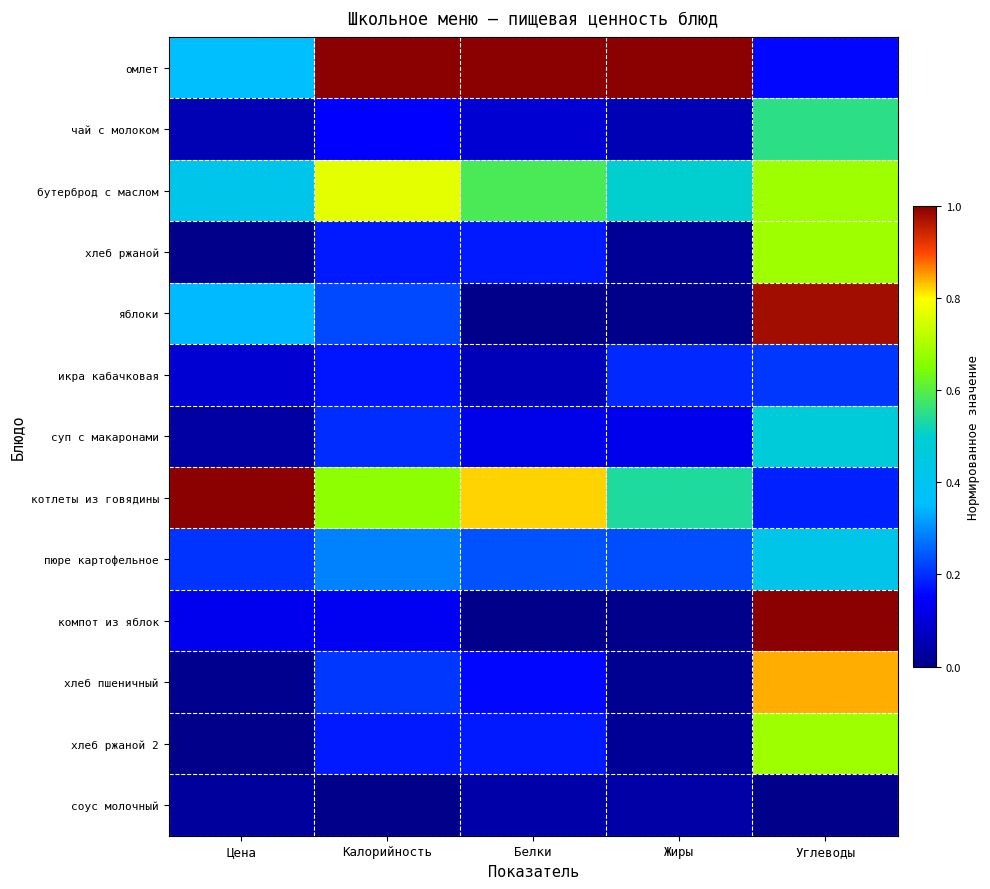

Reading left to right, what are all the values shown in this chart?

омлет: Цена=0.4	Калорийность=1.0	Белки=1.0	Жиры=1.0	Углеводы=0.2
чай с молоком: Цена=0.1	Калорийность=0.1	Белки=0.1	Жиры=0.1	Углеводы=0.6
бутерброд с маслом: Цена=0.4	Калорийность=0.8	Белки=0.6	Жиры=0.5	Углеводы=0.7
хлеб ржаной: Цена=0.0	Калорийность=0.2	Белки=0.2	Жиры=0.0	Углеводы=0.7
яблоки: Цена=0.3	Калорийность=0.2	Белки=0.0	Жиры=0.0	Углеводы=1.0
икра кабачковая: Цена=0.1	Калорийность=0.2	Белки=0.1	Жиры=0.2	Углеводы=0.2
суп с макаронами: Цена=0.0	Калорийность=0.2	Белки=0.1	Жиры=0.1	Углеводы=0.5
котлеты из говядины: Цена=1.0	Калорийность=0.7	Белки=0.8	Жиры=0.5	Углеводы=0.2
пюре картофельное: Цена=0.2	Калорийность=0.3	Белки=0.2	Жиры=0.2	Углеводы=0.4
компот из яблок: Цена=0.1	Калорийность=0.1	Белки=0.0	Жиры=0.0	Углеводы=1.0
хлеб пшеничный: Цена=0.0	Калорийность=0.2	Белки=0.2	Жиры=0.0	Углеводы=0.8
хлеб ржаной 2: Цена=0.0	Калорийность=0.2	Белки=0.2	Жиры=0.0	Углеводы=0.7
соус молочный: Цена=0.0	Калорийность=0.0	Белки=0.0	Жиры=0.0	Углеводы=0.0